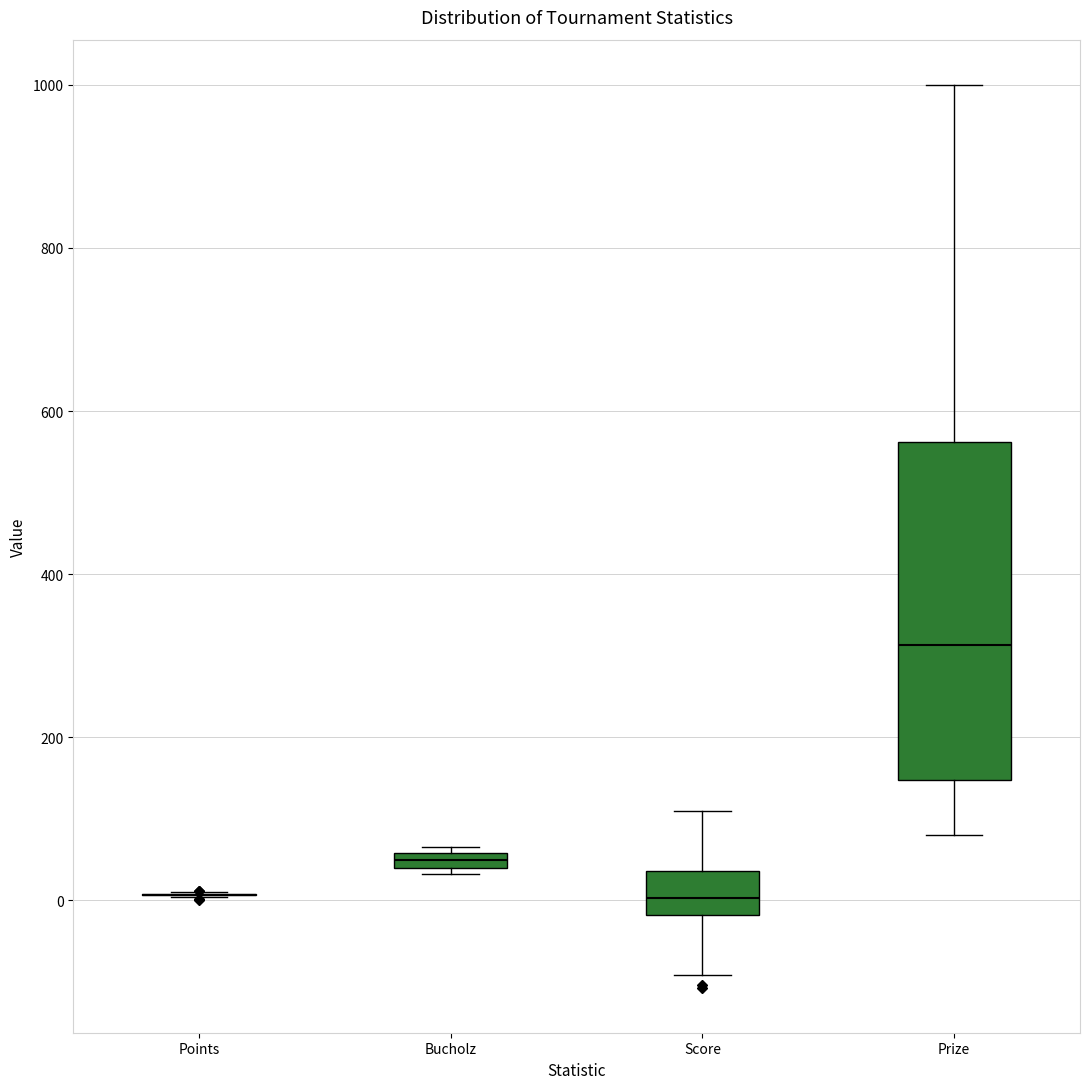

Comparing the boxes themselves (not the whiskers), which one is the tallest?

Prize